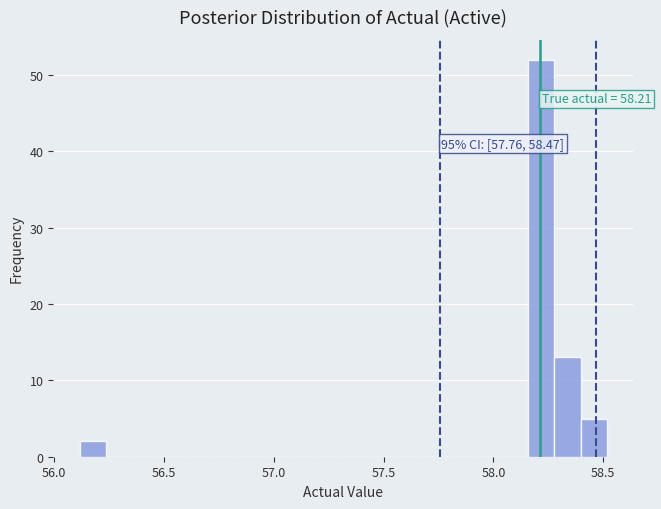

Read against the x-axis, roughly where is the centre of the tallest bar?

58.20